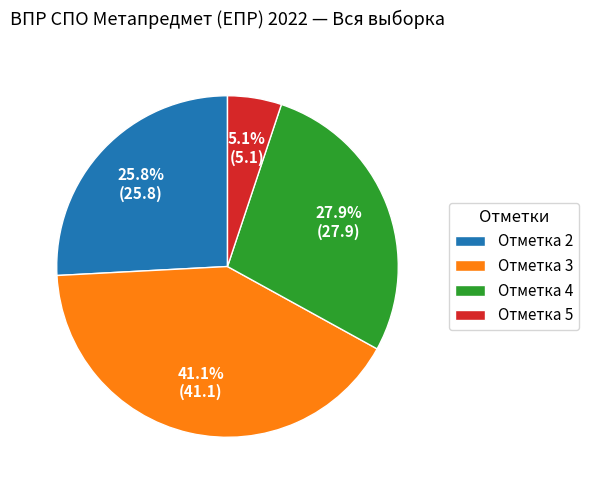

Does Отметка 4 account for over 50% of the chart?

No